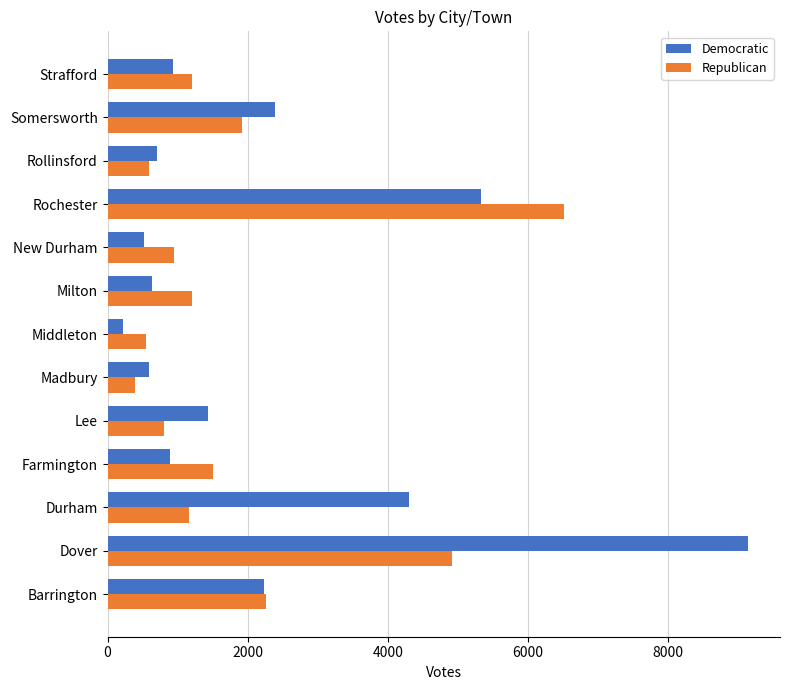

How many values in the Republican series are below 1205?

6